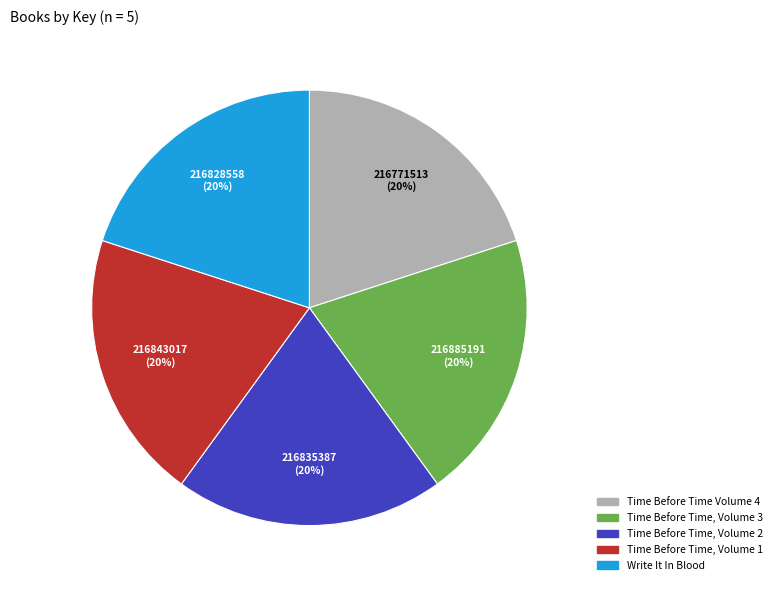

To the nearest percent, what portion does Time Before Time Volume 4 represent?

20%